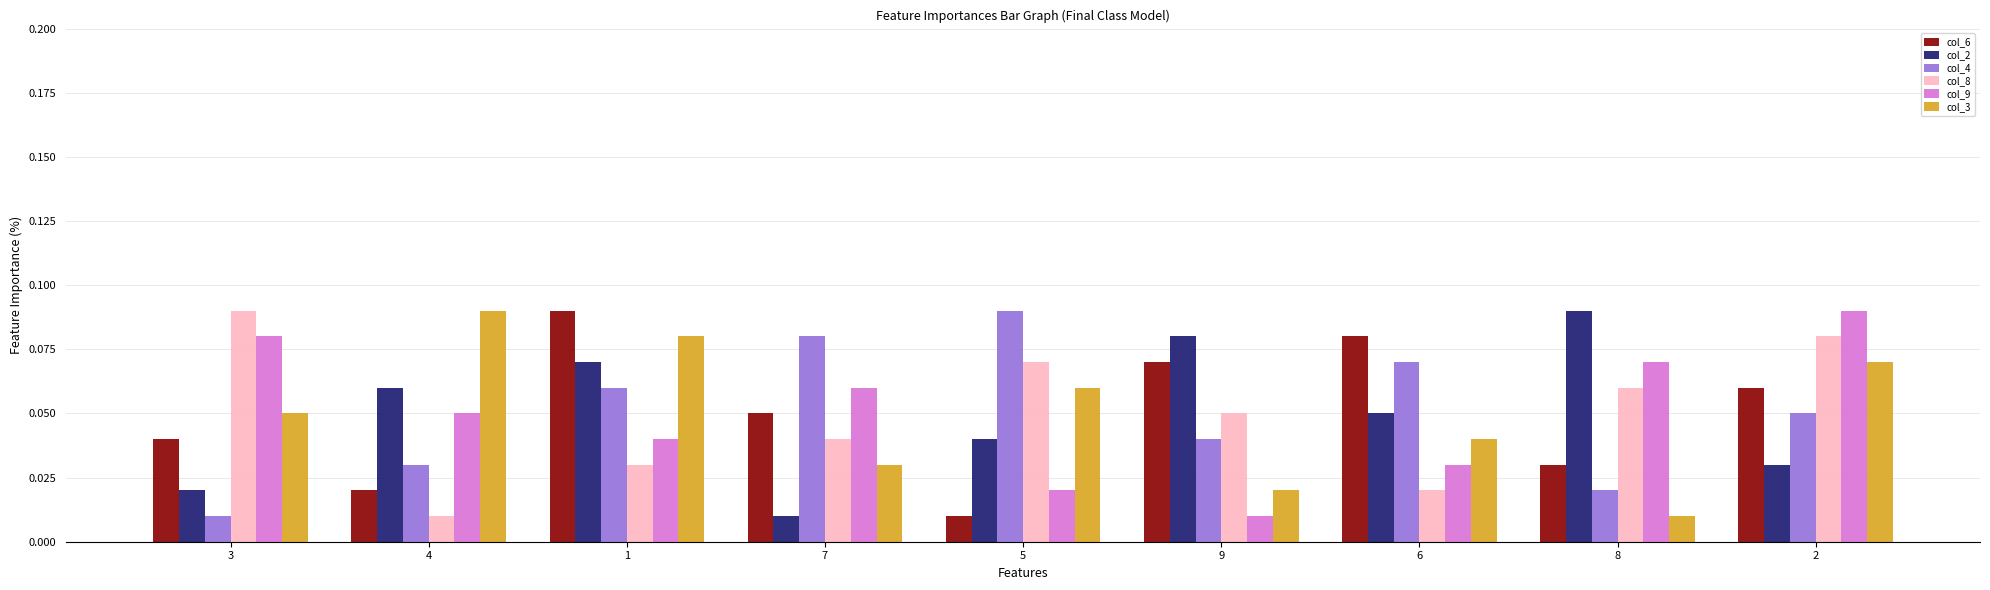

Between 3 and 7, which series saw the biggest shift?

col_4